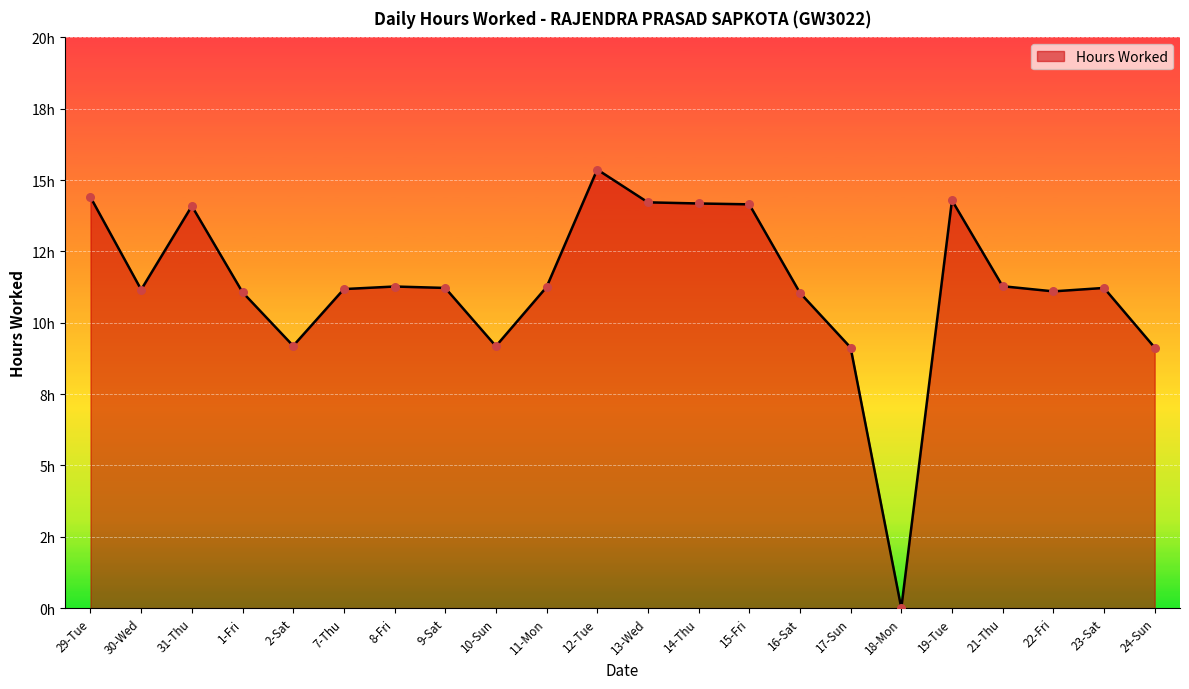

Approximately how many times larger is the value at 24-Sun compared to 7-Thu?

0.8